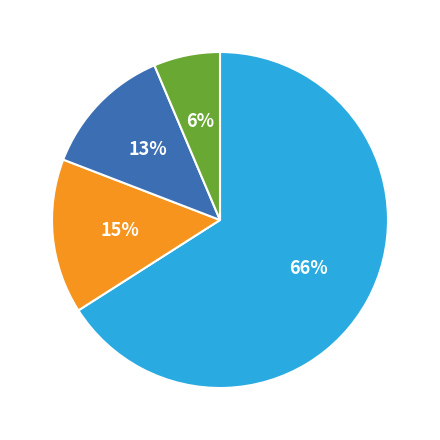

To the nearest percent, what is the difference between the largest and smallest slice percentages?

60%